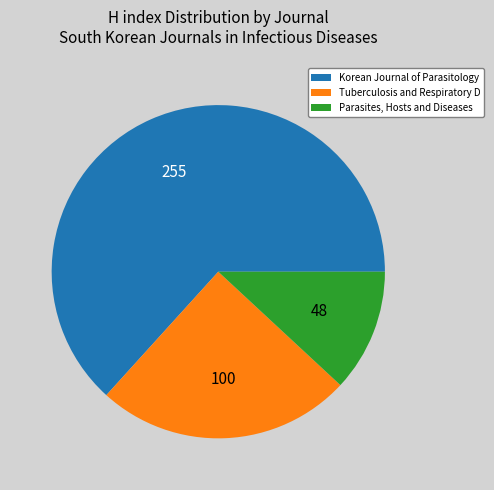

Between Parasites, Hosts and Diseases and Korean Journal of Parasitology, which is larger?

Korean Journal of Parasitology